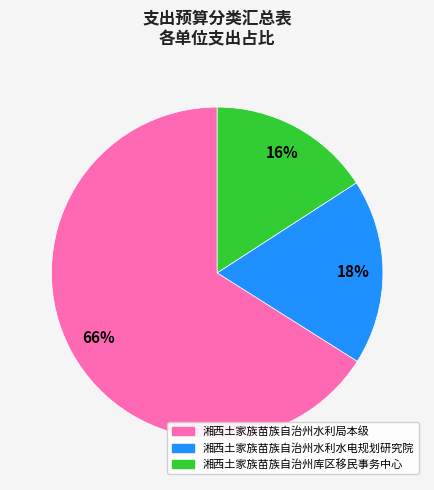

Do 湘西土家族苗族自治州水利局本级 and 湘西土家族苗族自治州水利水电规划研究院 together represent more than half of the pie?

Yes